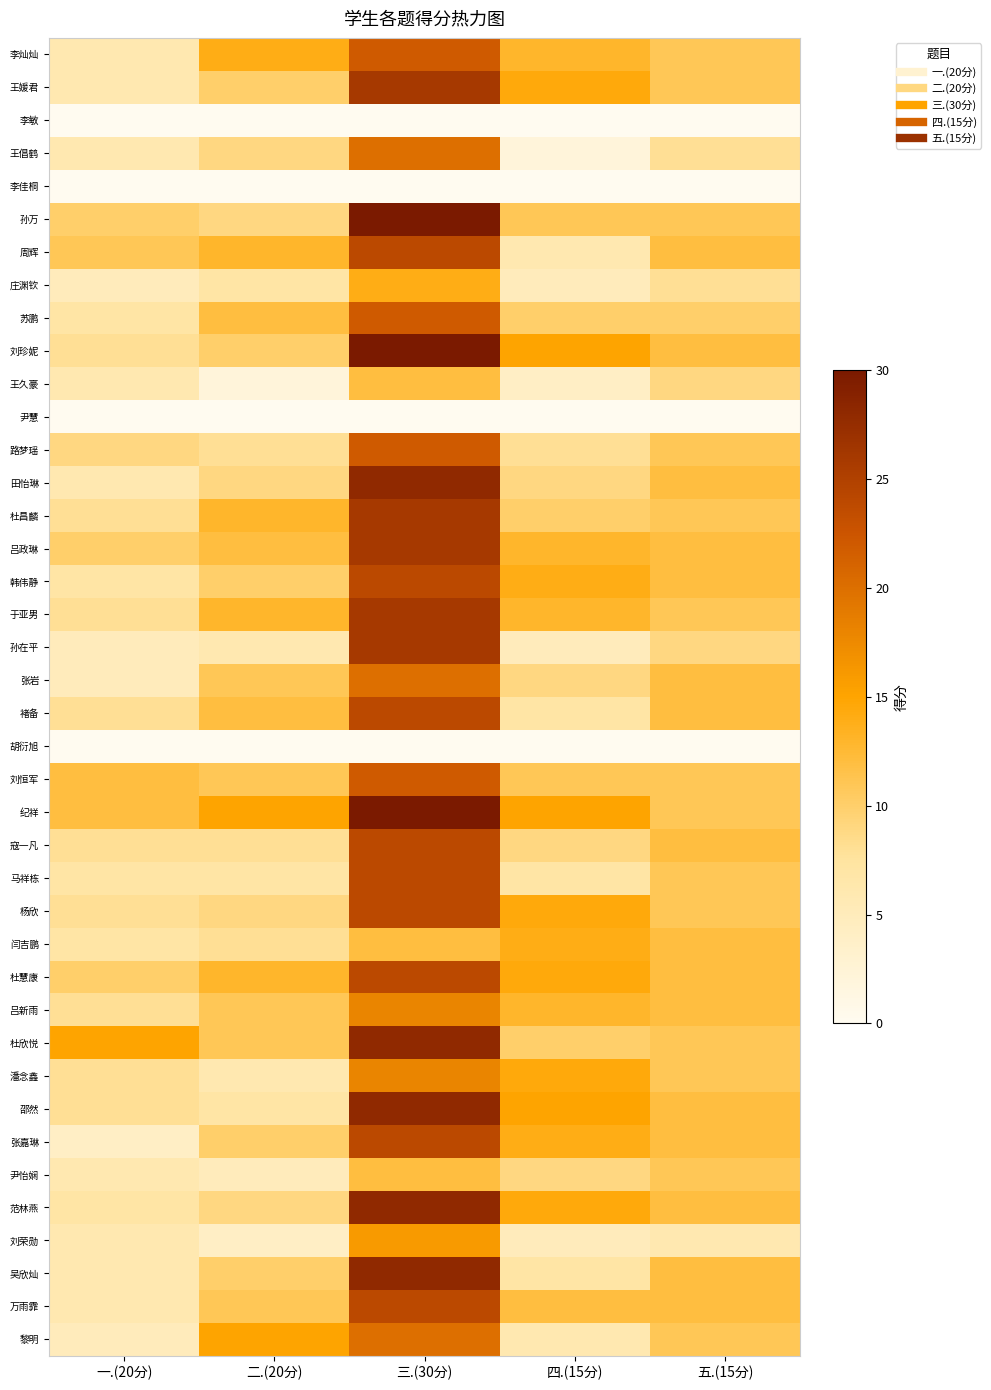

Reading left to right, list all the values displayed in this chart.

李灿灿: 一.(20分)=6.0	二.(20分)=14.0	三.(30分)=22.0	四.(15分)=13.0	五.(15分)=11.0
王媛君: 一.(20分)=6.0	二.(20分)=10.0	三.(30分)=26.0	四.(15分)=14.5	五.(15分)=11.0
李敏: 一.(20分)=0.0	二.(20分)=0.0	三.(30分)=0.0	四.(15分)=0.0	五.(15分)=0.0
王倡鹤: 一.(20分)=6.0	二.(20分)=9.0	三.(30分)=20.0	四.(15分)=2.0	五.(15分)=8.0
李佳桐: 一.(20分)=0.0	二.(20分)=0.0	三.(30分)=0.0	四.(15分)=0.0	五.(15分)=0.0
孙万: 一.(20分)=10.0	二.(20分)=9.0	三.(30分)=30.0	四.(15分)=11.0	五.(15分)=11.0
周辉: 一.(20分)=11.0	二.(20分)=13.0	三.(30分)=24.0	四.(15分)=6.0	五.(15分)=12.0
庄渊钦: 一.(20分)=5.0	二.(20分)=7.0	三.(30分)=14.0	四.(15分)=5.0	五.(15分)=8.0
苏鹏: 一.(20分)=7.0	二.(20分)=12.0	三.(30分)=22.0	四.(15分)=10.0	五.(15分)=10.0
刘珍妮: 一.(20分)=8.0	二.(20分)=10.0	三.(30分)=30.0	四.(15分)=15.0	五.(15分)=12.0
王久豪: 一.(20分)=6.0	二.(20分)=2.0	三.(30分)=12.0	四.(15分)=4.0	五.(15分)=9.0
尹慧: 一.(20分)=0.0	二.(20分)=0.0	三.(30分)=0.0	四.(15分)=0.0	五.(15分)=0.0
路梦瑶: 一.(20分)=9.0	二.(20分)=8.0	三.(30分)=22.0	四.(15分)=8.0	五.(15分)=11.0
田怡琳: 一.(20分)=6.0	二.(20分)=9.0	三.(30分)=28.0	四.(15分)=9.0	五.(15分)=12.0
杜昌麟: 一.(20分)=8.0	二.(20分)=13.0	三.(30分)=26.0	四.(15分)=10.0	五.(15分)=11.0
吕政琳: 一.(20分)=10.0	二.(20分)=12.0	三.(30分)=26.0	四.(15分)=13.0	五.(15分)=12.0
韩伟静: 一.(20分)=7.0	二.(20分)=10.0	三.(30分)=24.0	四.(15分)=14.0	五.(15分)=12.0
于亚男: 一.(20分)=8.0	二.(20分)=13.0	三.(30分)=26.0	四.(15分)=13.0	五.(15分)=11.0
孙在平: 一.(20分)=5.0	二.(20分)=6.0	三.(30分)=26.0	四.(15分)=5.0	五.(15分)=9.0
张岩: 一.(20分)=5.0	二.(20分)=11.0	三.(30分)=20.0	四.(15分)=9.0	五.(15分)=12.0
褚备: 一.(20分)=8.0	二.(20分)=12.0	三.(30分)=24.0	四.(15分)=7.0	五.(15分)=12.0
胡衍旭: 一.(20分)=0.0	二.(20分)=0.0	三.(30分)=0.0	四.(15分)=0.0	五.(15分)=0.0
刘恒军: 一.(20分)=12.0	二.(20分)=11.0	三.(30分)=22.0	四.(15分)=11.0	五.(15分)=11.0
纪祥: 一.(20分)=12.0	二.(20分)=15.0	三.(30分)=30.0	四.(15分)=15.0	五.(15分)=11.0
寇一凡: 一.(20分)=8.0	二.(20分)=8.0	三.(30分)=24.0	四.(15分)=9.0	五.(15分)=12.0
马祥栋: 一.(20分)=7.0	二.(20分)=7.0	三.(30分)=24.0	四.(15分)=7.0	五.(15分)=11.0
杨欣: 一.(20分)=8.0	二.(20分)=9.0	三.(30分)=24.0	四.(15分)=14.5	五.(15分)=11.0
闫吉鹏: 一.(20分)=7.0	二.(20分)=8.0	三.(30分)=12.0	四.(15分)=14.0	五.(15分)=12.0
杜慧康: 一.(20分)=10.0	二.(20分)=13.0	三.(30分)=24.0	四.(15分)=14.5	五.(15分)=12.0
吕新雨: 一.(20分)=8.0	二.(20分)=11.0	三.(30分)=18.0	四.(15分)=13.0	五.(15分)=12.0
杜欣悦: 一.(20分)=15.0	二.(20分)=11.0	三.(30分)=28.0	四.(15分)=10.0	五.(15分)=11.0
潘念鑫: 一.(20分)=8.0	二.(20分)=6.0	三.(30分)=18.0	四.(15分)=14.5	五.(15分)=11.0
邵然: 一.(20分)=8.0	二.(20分)=7.0	三.(30分)=28.0	四.(15分)=15.0	五.(15分)=12.0
张嘉琳: 一.(20分)=4.0	二.(20分)=10.0	三.(30分)=24.0	四.(15分)=14.0	五.(15分)=12.0
尹怡娴: 一.(20分)=6.0	二.(20分)=5.0	三.(30分)=12.0	四.(15分)=9.0	五.(15分)=11.0
范林燕: 一.(20分)=7.0	二.(20分)=9.0	三.(30分)=28.0	四.(15分)=14.5	五.(15分)=12.0
刘荣勋: 一.(20分)=6.0	二.(20分)=4.0	三.(30分)=16.0	四.(15分)=5.0	五.(15分)=6.0
吴欣灿: 一.(20分)=6.0	二.(20分)=10.0	三.(30分)=28.0	四.(15分)=7.0	五.(15分)=12.0
万雨霏: 一.(20分)=6.0	二.(20分)=11.0	三.(30分)=24.0	四.(15分)=12.0	五.(15分)=12.0
黎明: 一.(20分)=5.0	二.(20分)=15.0	三.(30分)=20.0	四.(15分)=6.0	五.(15分)=11.0